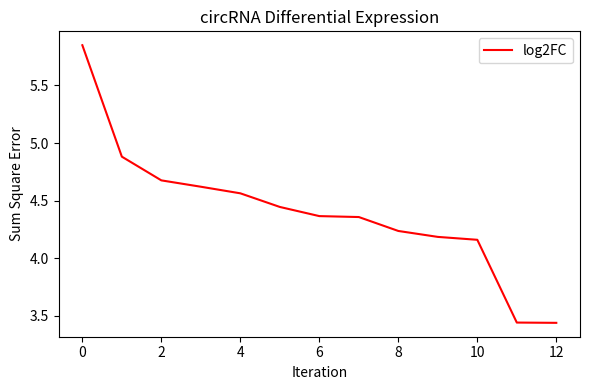

What is the difference between the maximum and minimum values?

2.4